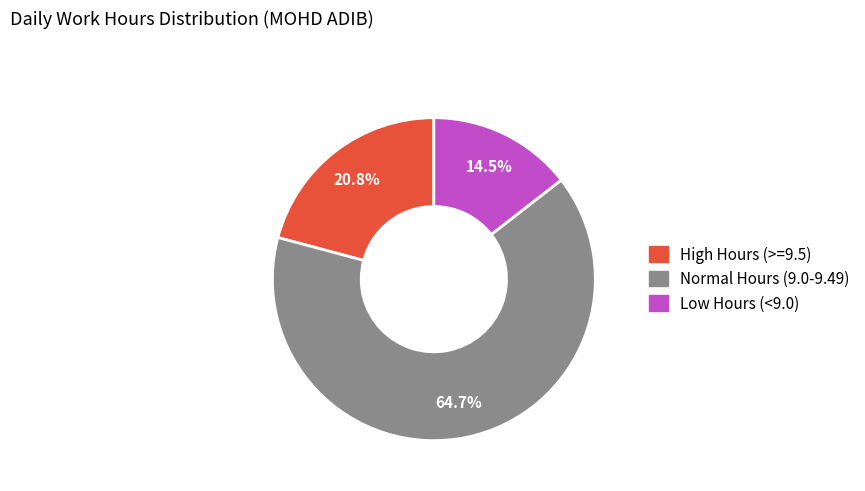

Does any single category account for the majority?

Yes